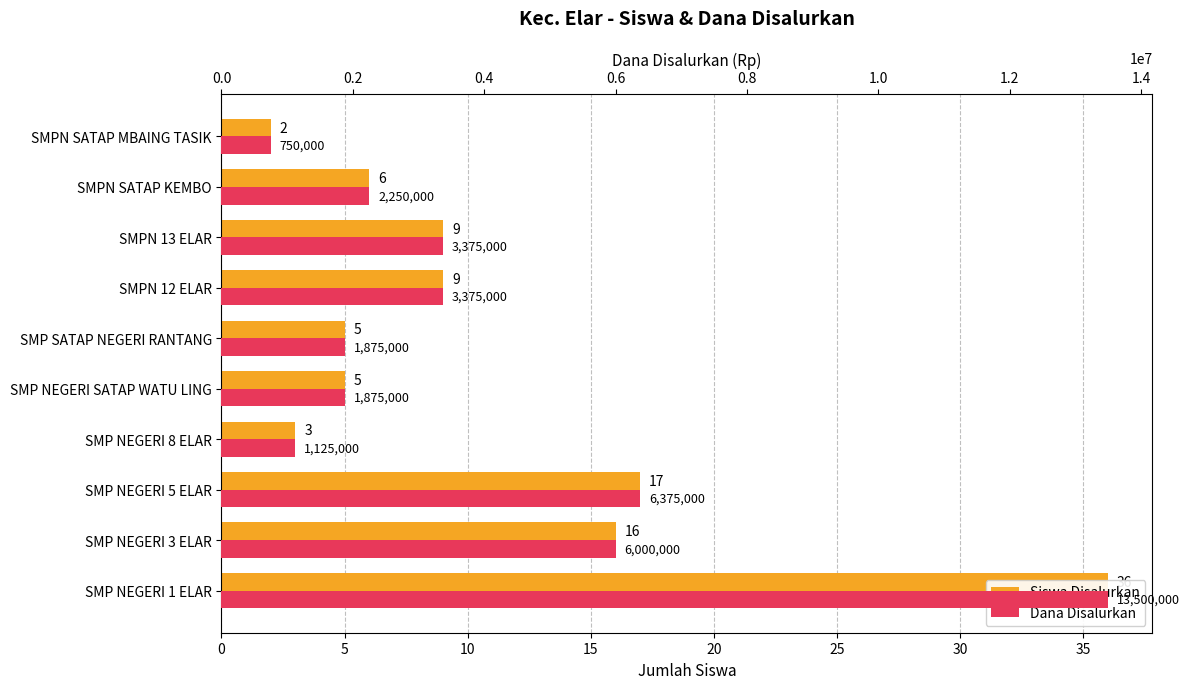

What is the greatest value displayed?

13500000